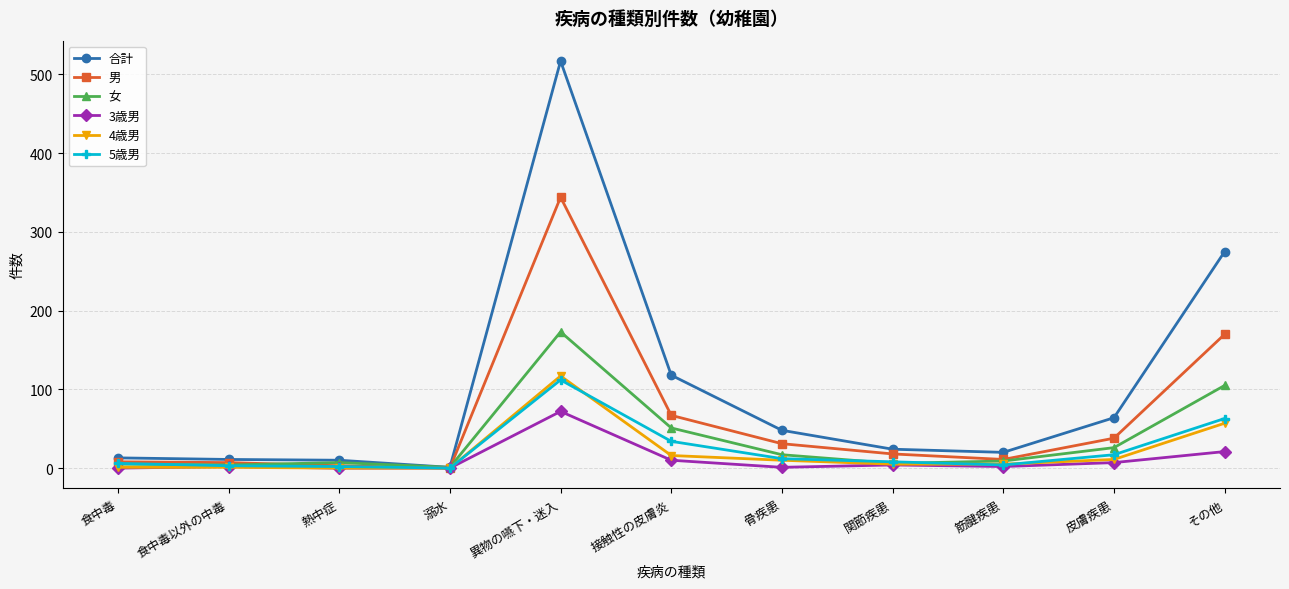

How many categories are shown in the chart?

11